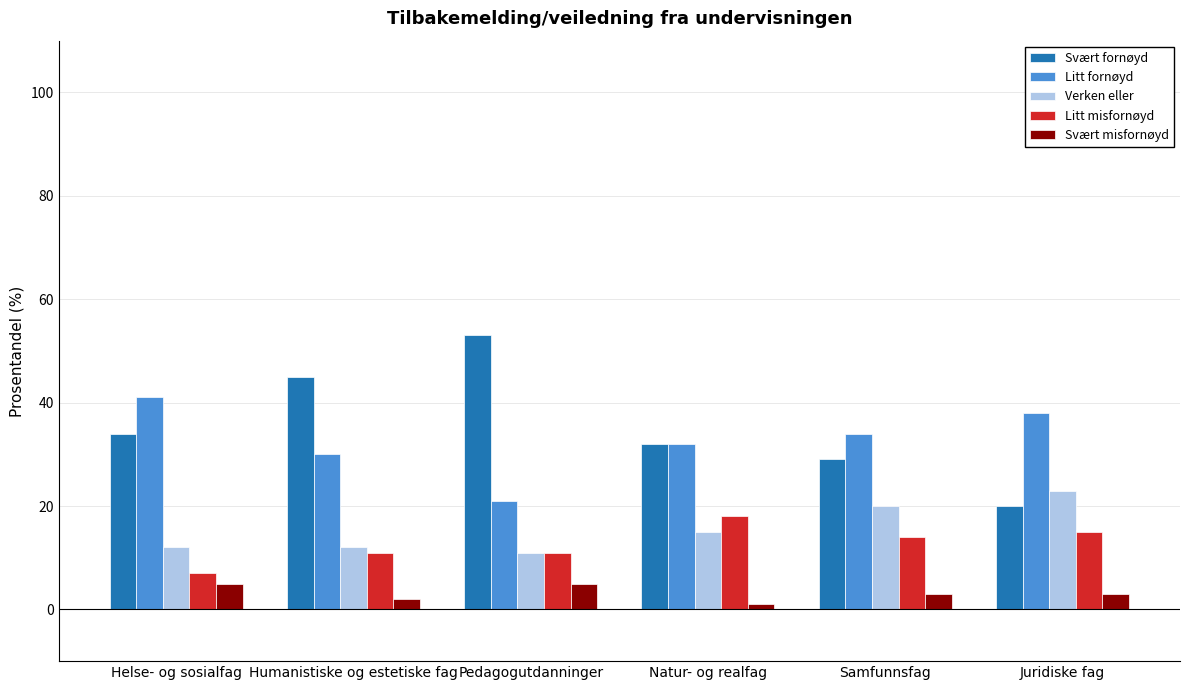

What is the difference between the Litt fornøyd values at Samfunnsfag and Natur- og realfag?

2